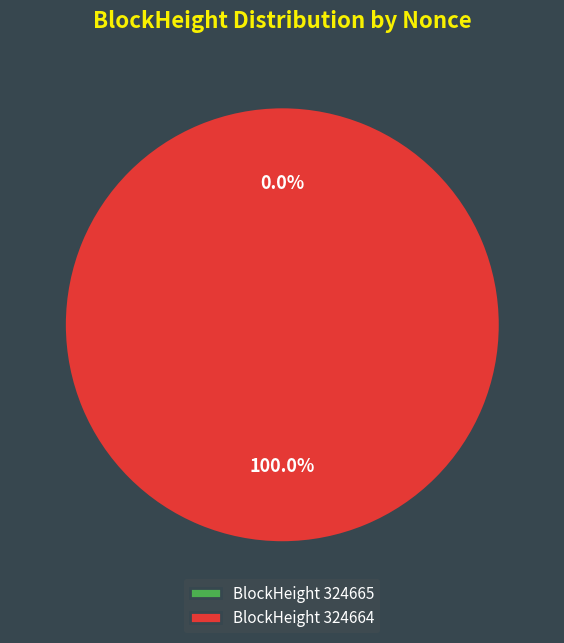

True or false: 324664 accounts for 100% of the total.

True